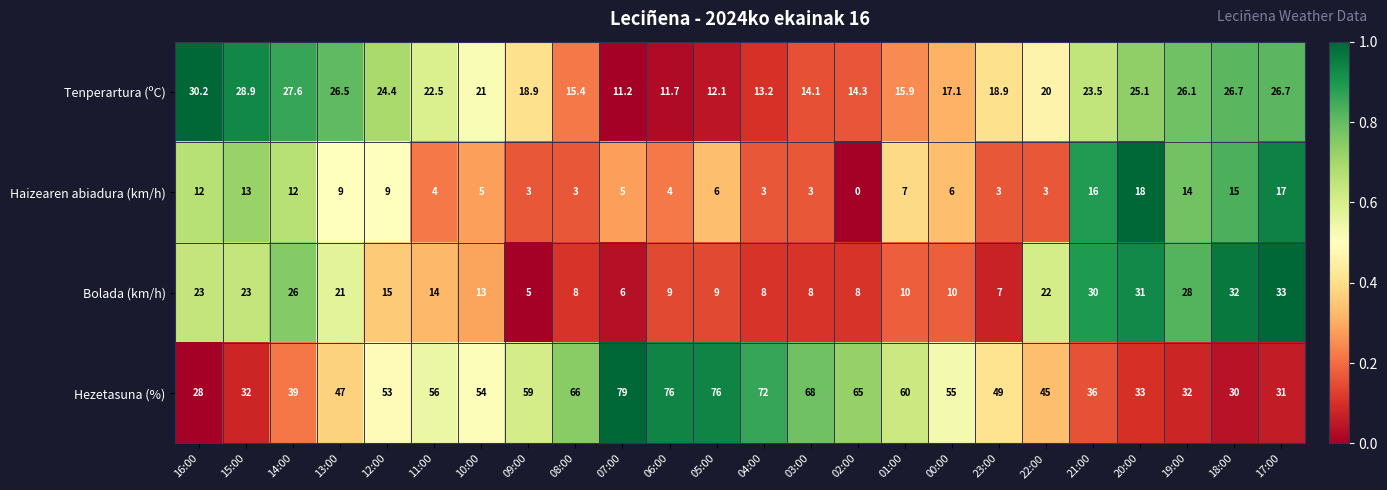

Count the number of data series in this chart.

4